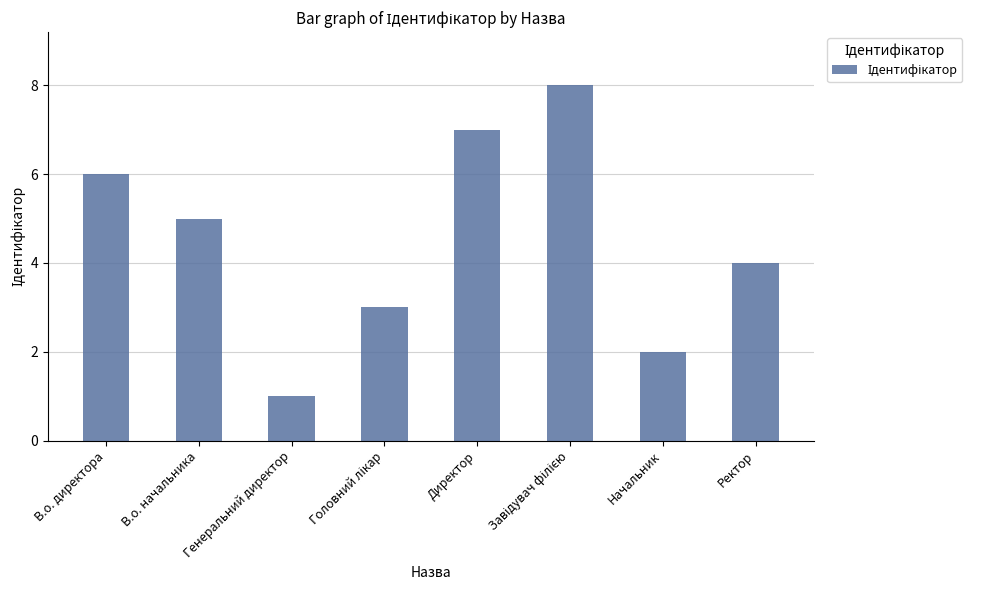

Count the number of data series in this chart.

1